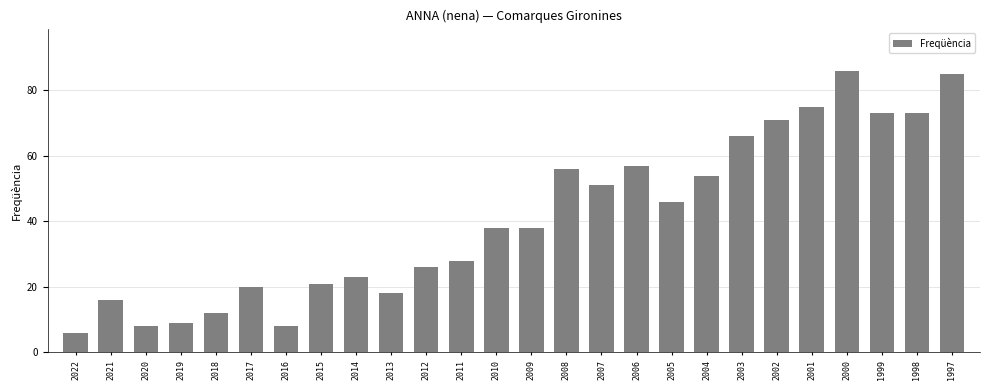

How many series are shown in this chart?

1